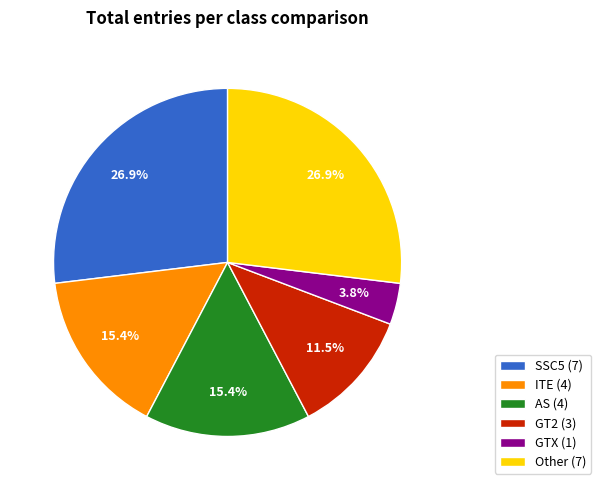

What is the smallest slice in the pie chart?

GTX (1)